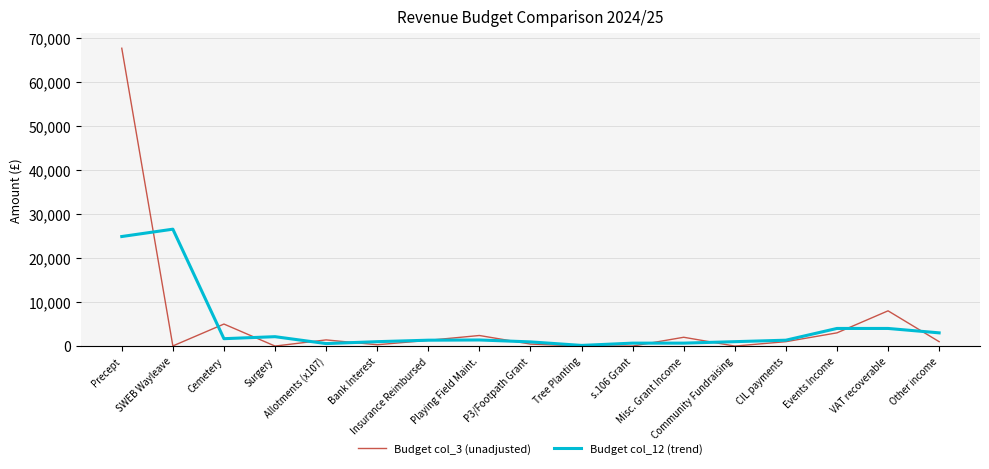

True or false: Budget col_12 (trend) has more than 0 interior local peaks.

True